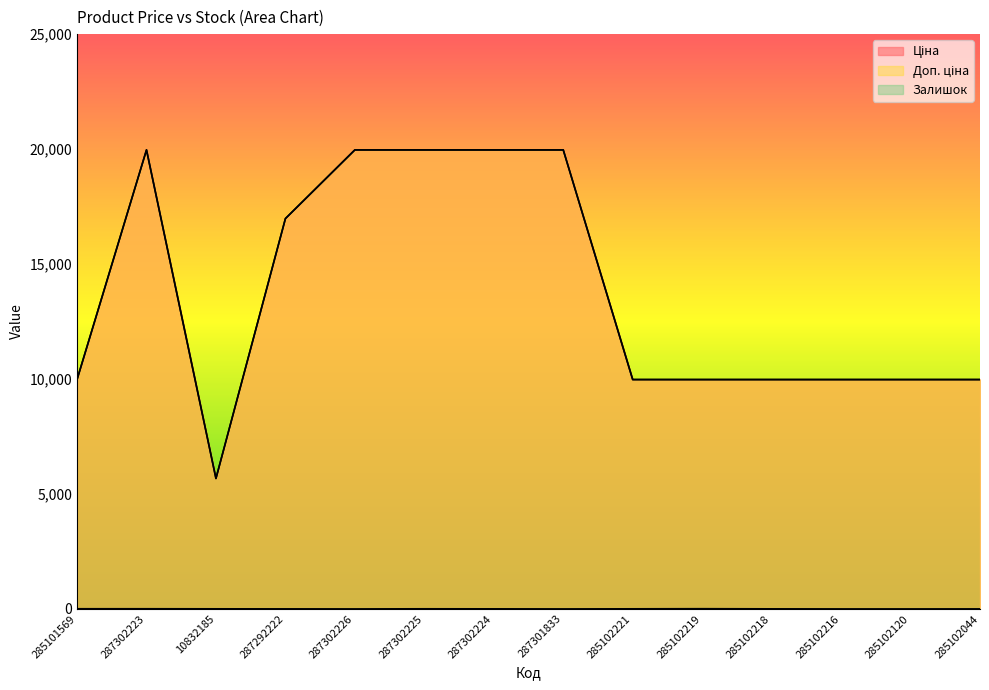

Where is Залишок nearest to the value 4?

10832185